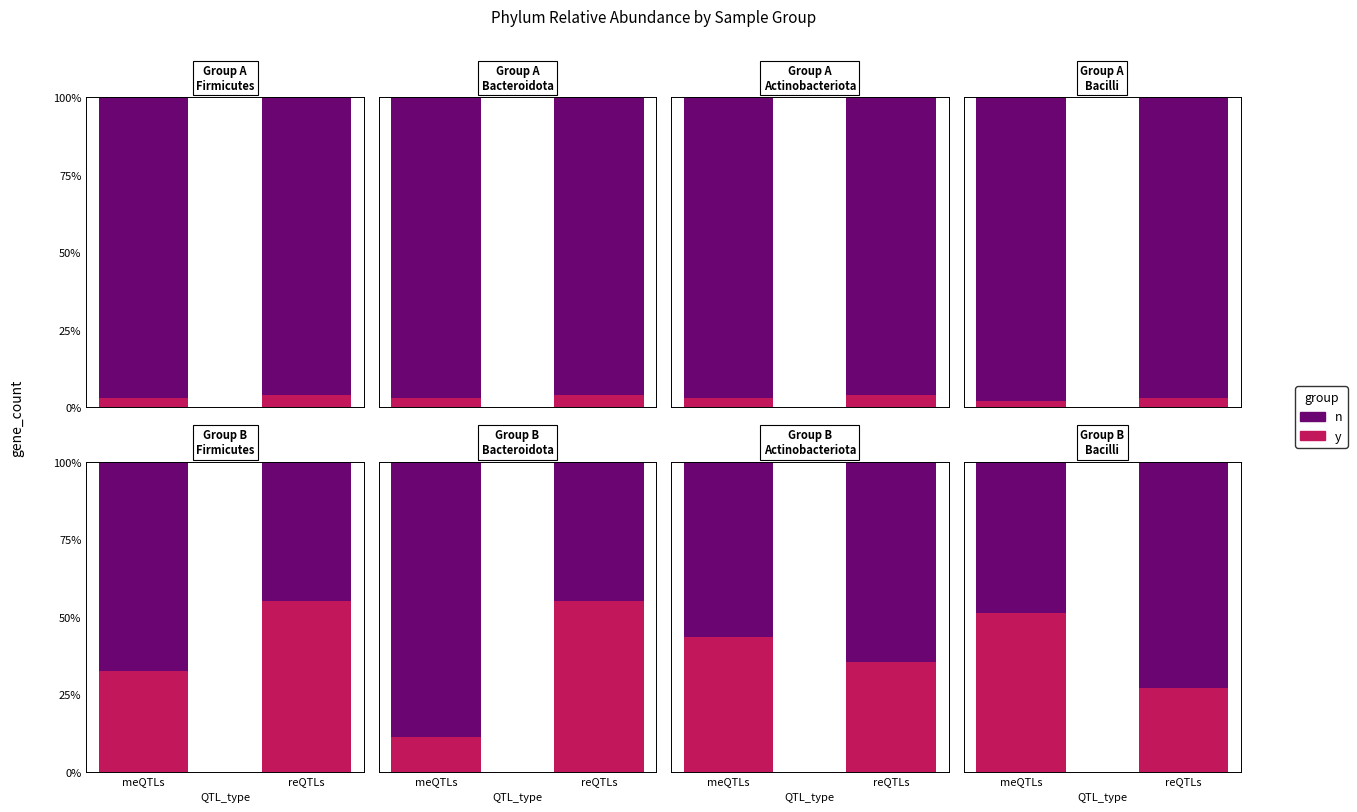

At which label does n reach its minimum?

meQTLs